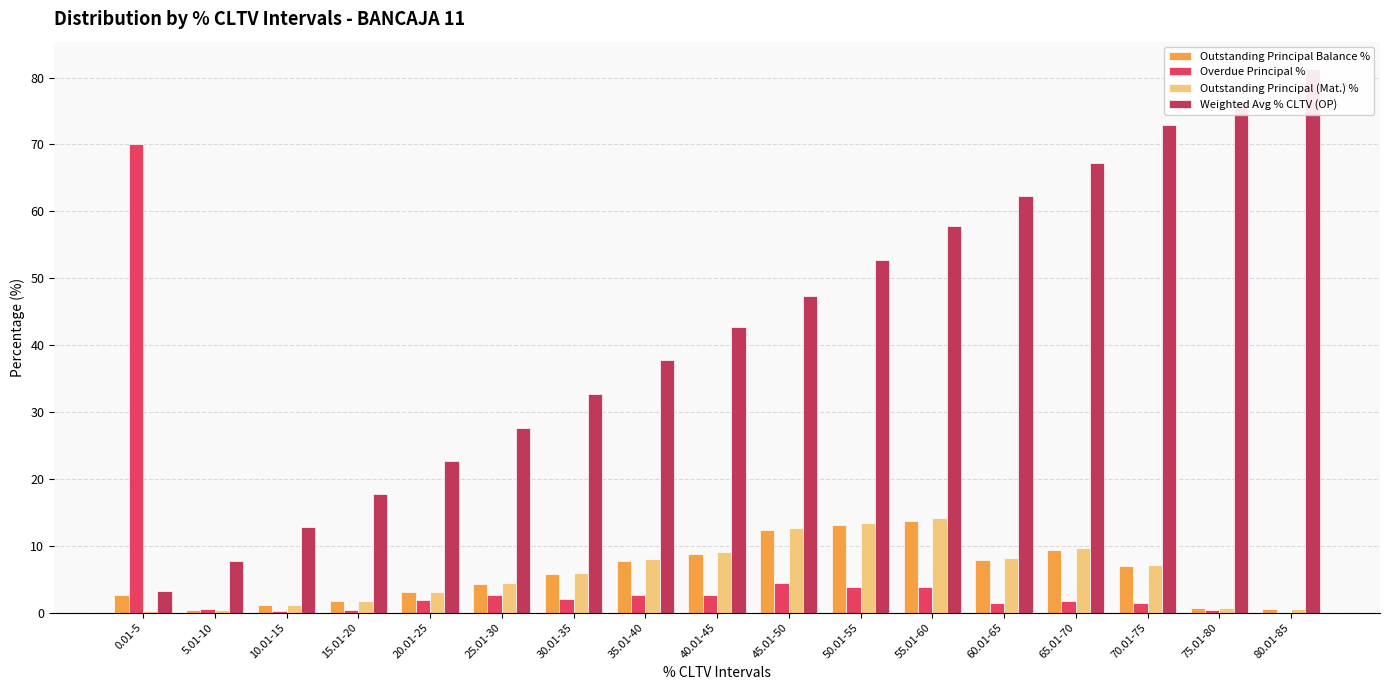

What is the average value of the Outstanding Principal (Mat.) % series?

5.9